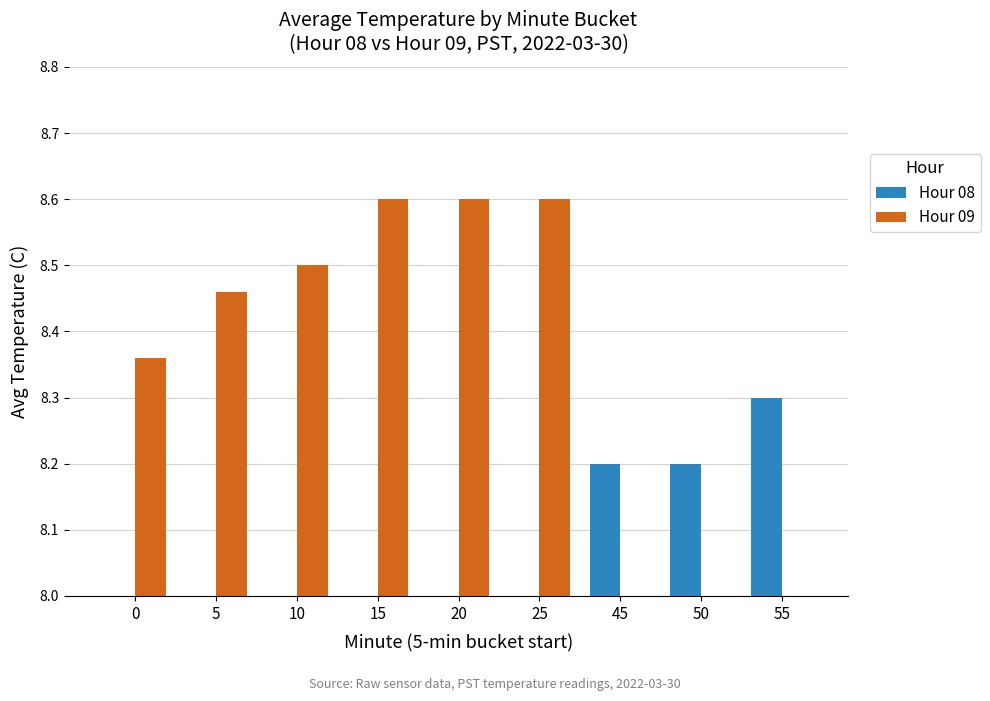

List the labels in order of Hour 08 value, smallest first.

0, 5, 10, 15, 20, 25, 45, 50, 55